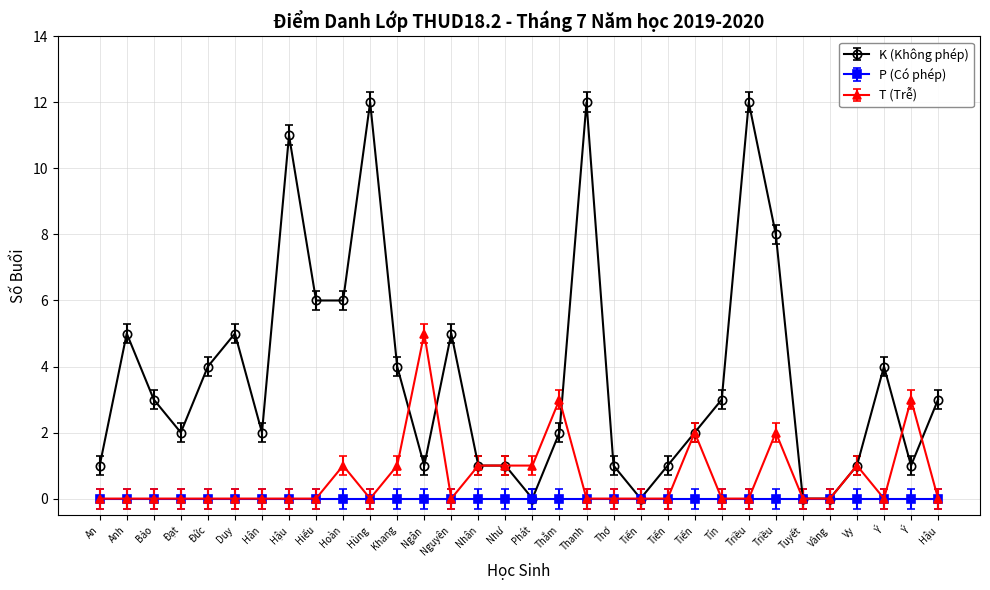

How many data points does each series have?

32